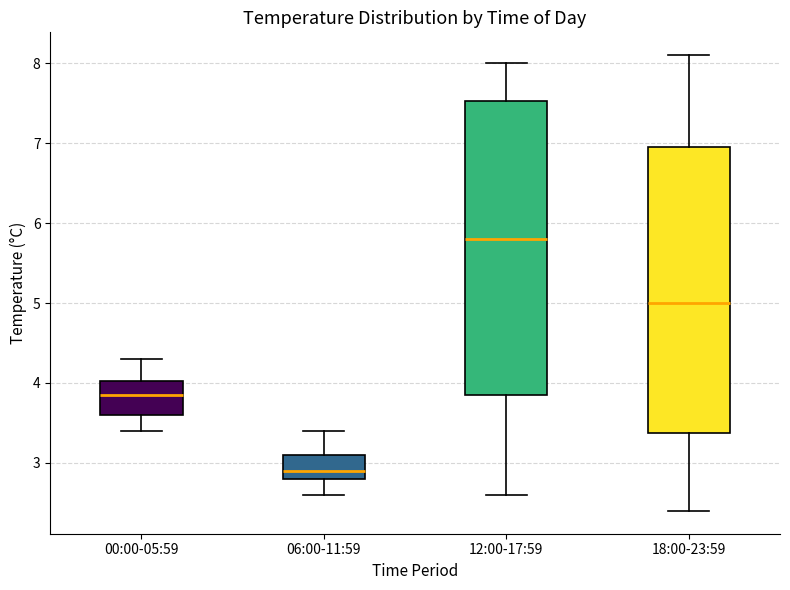

Where is the upper edge of the box for 12:00-17:59 on the y-axis? The values are not printed on the chart, so give them approximately, as read against the axis.

7.5